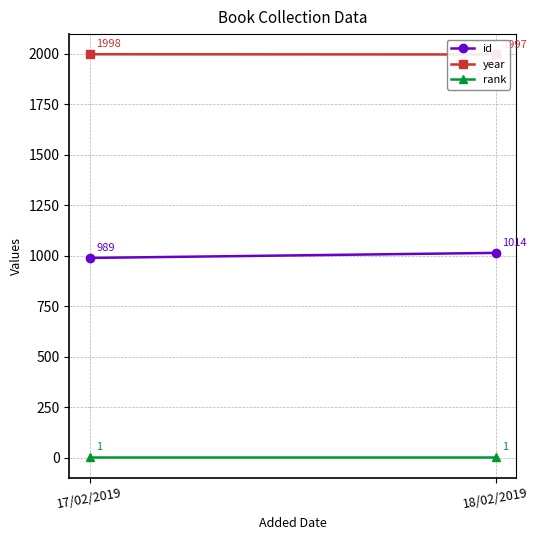

At which category is the sum across all series the highest?

18/02/2019